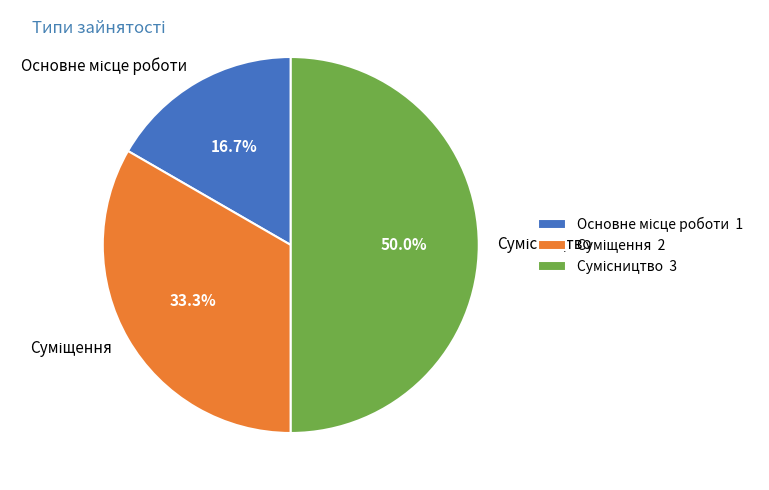

Count the number of slices in the pie.

3